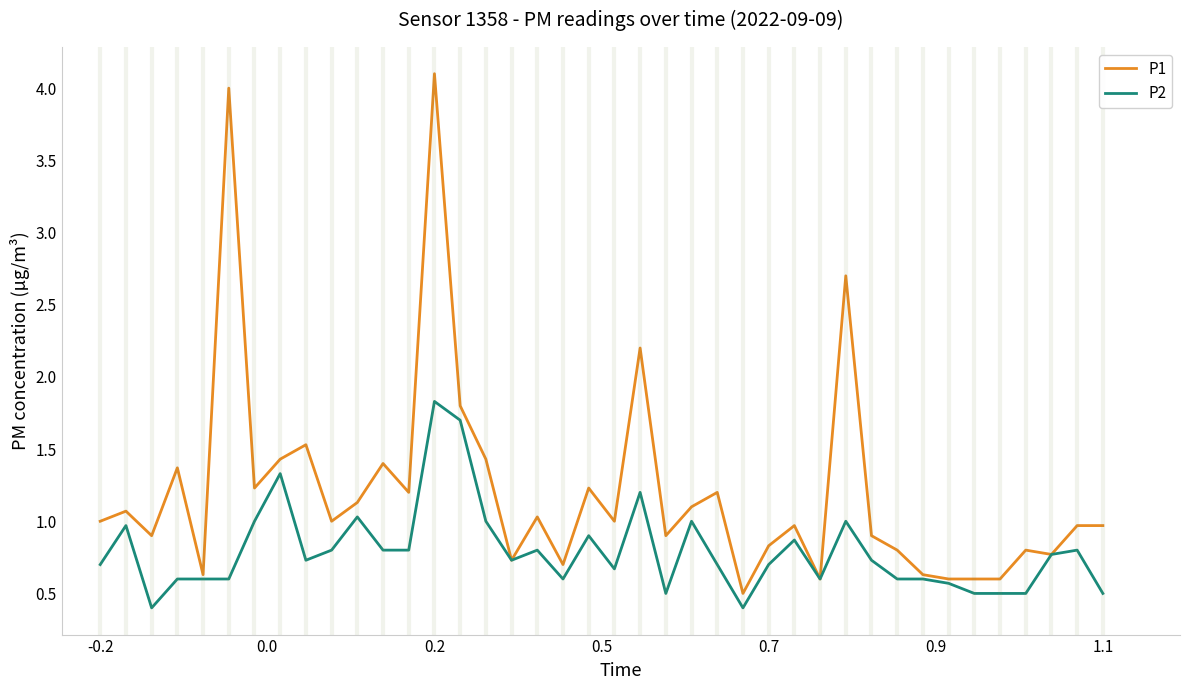

What is the minimum value for P2?

0.4